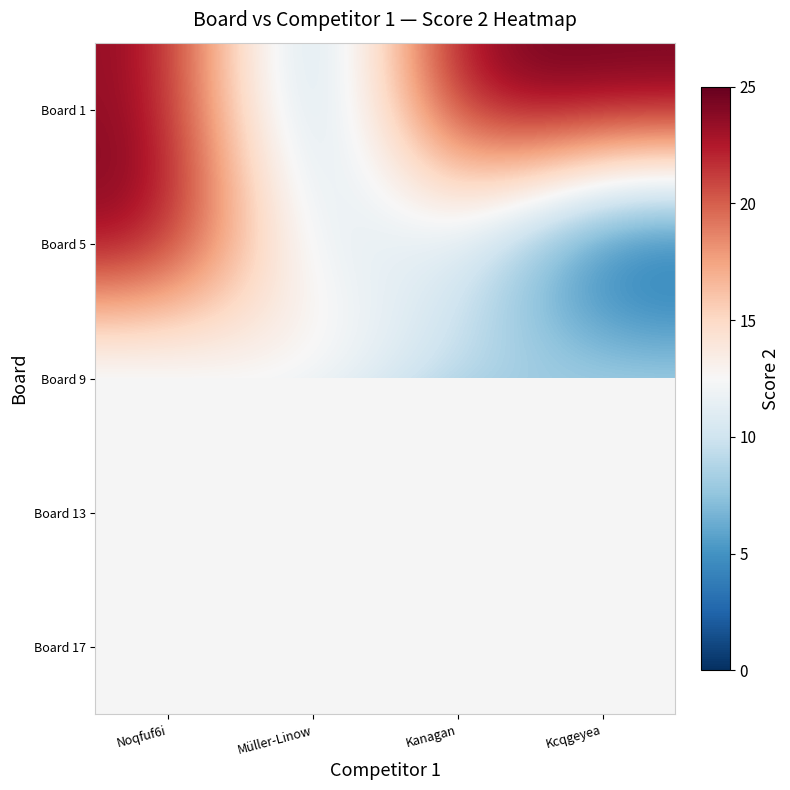

At which category does the chart reach its minimum across all series?

Kcqgeyea